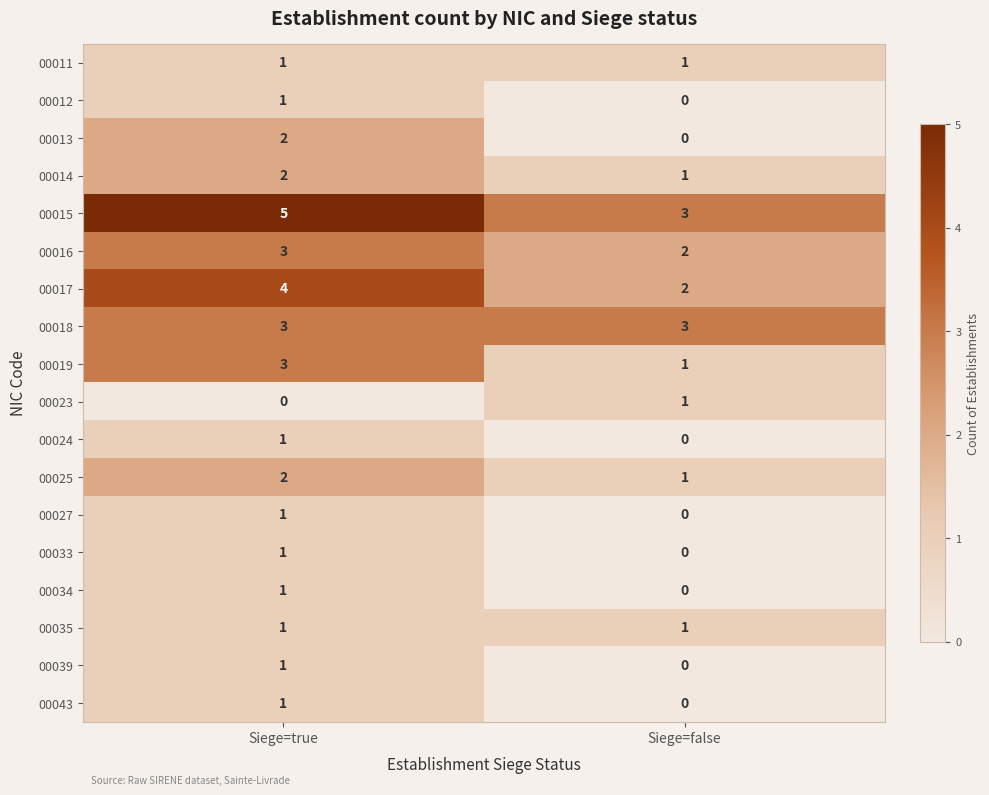

Which category has the highest value across all series?

Siege=true